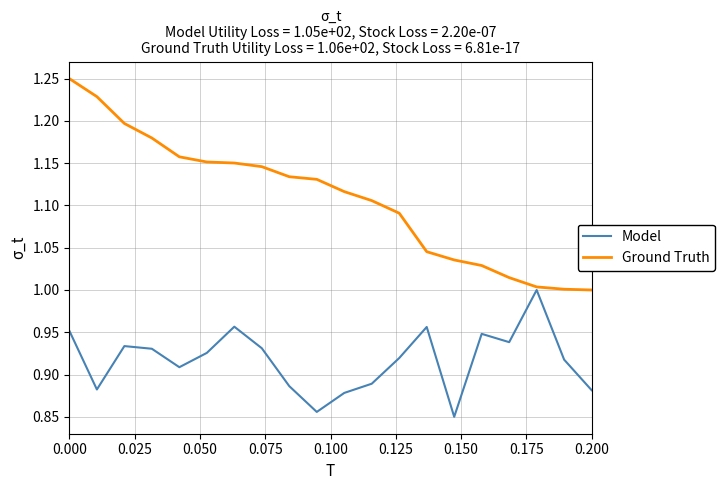

List the series in order of their overall mean, lowest first.

Model, Ground Truth